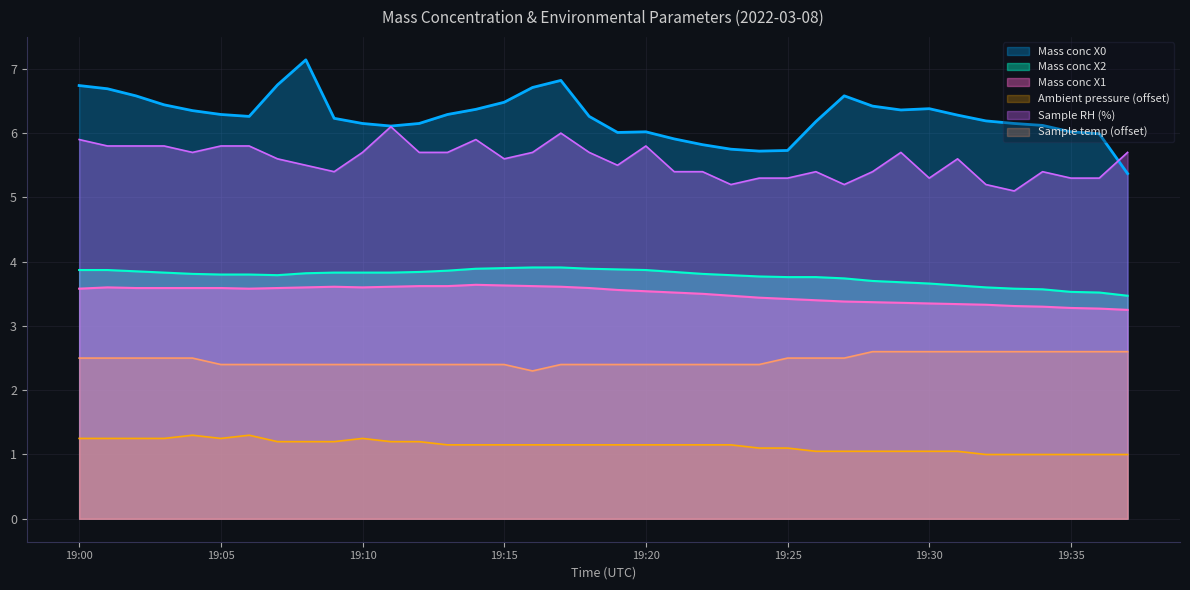

Rank the series at 19:29 from lowest to highest value.

Ambient pressure, Sample temp, Mass conc X1, Mass conc X2, Sample RH, Mass conc X0